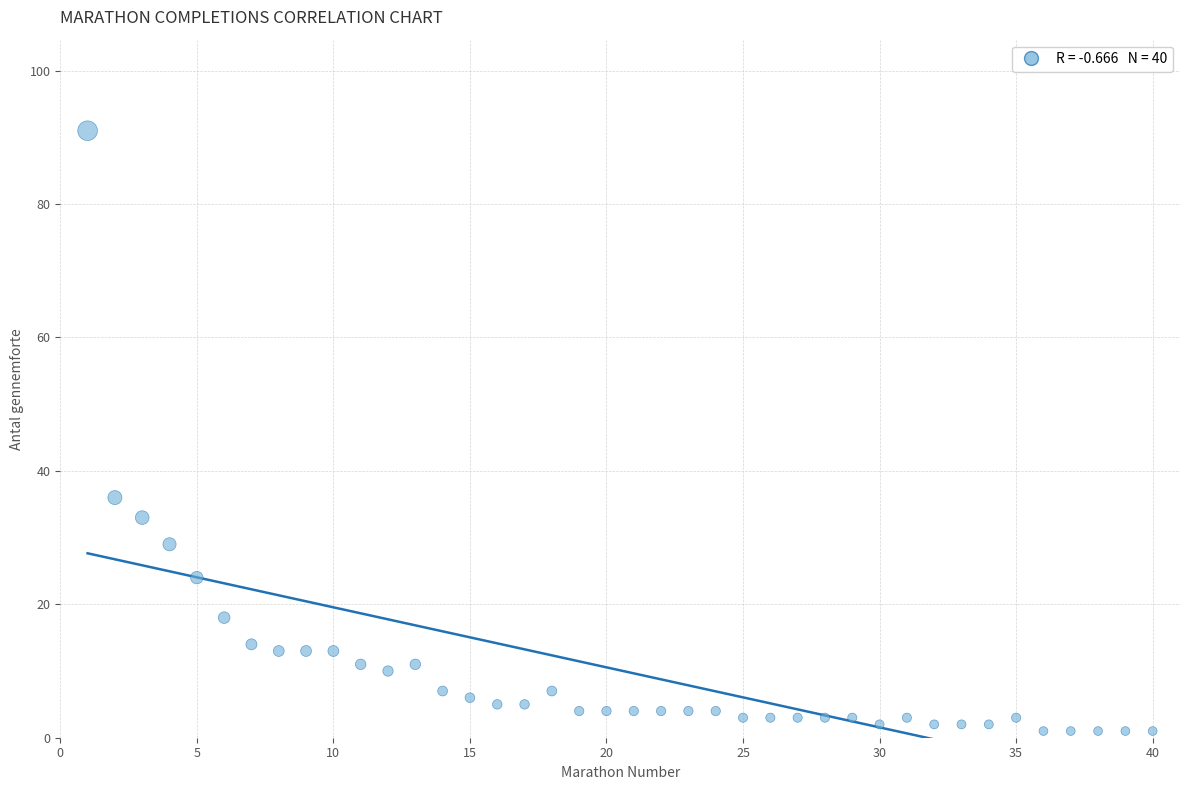

What Y value in the scatter plot is closest to 46?

36